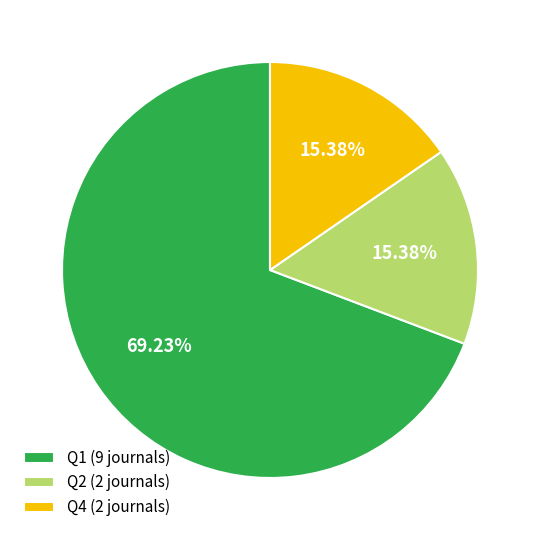

Is the sum of Q2 (2 journals) and Q4 (2 journals) greater than half?

No